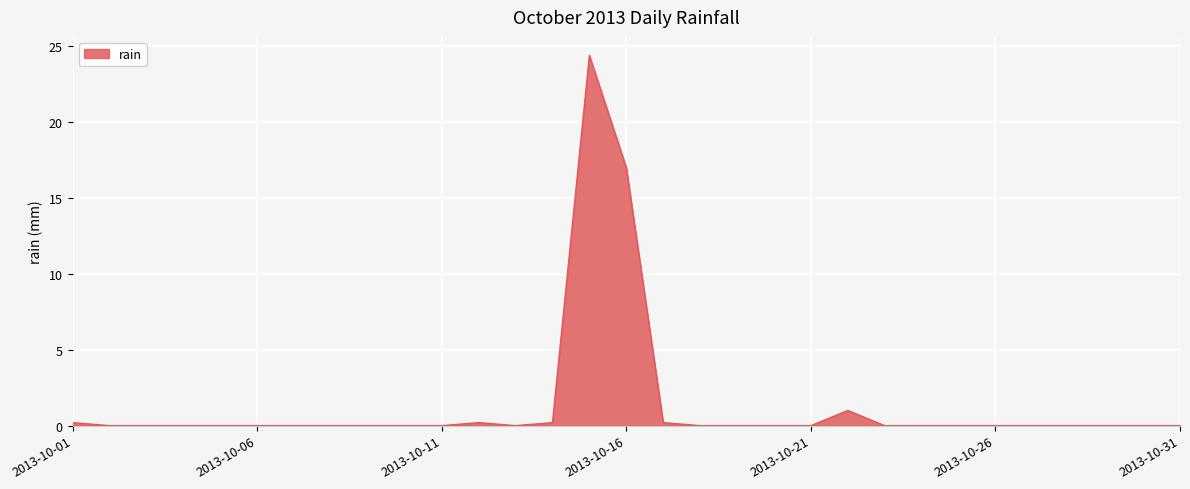

What is the greatest value displayed?

24.4